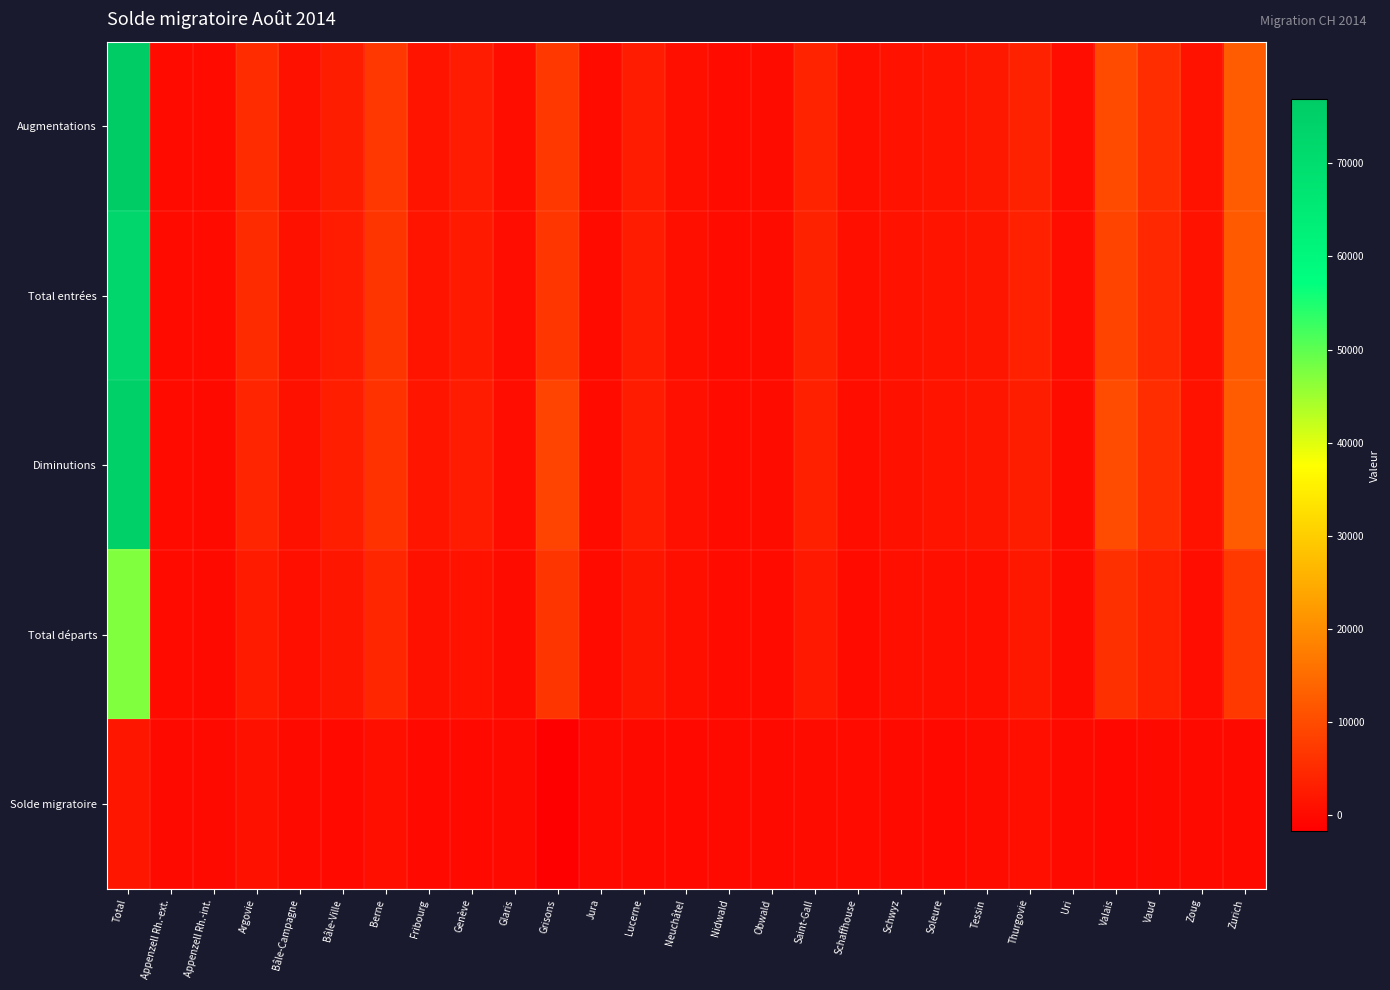

Which series has the largest range (max minus min)?

Augmentations